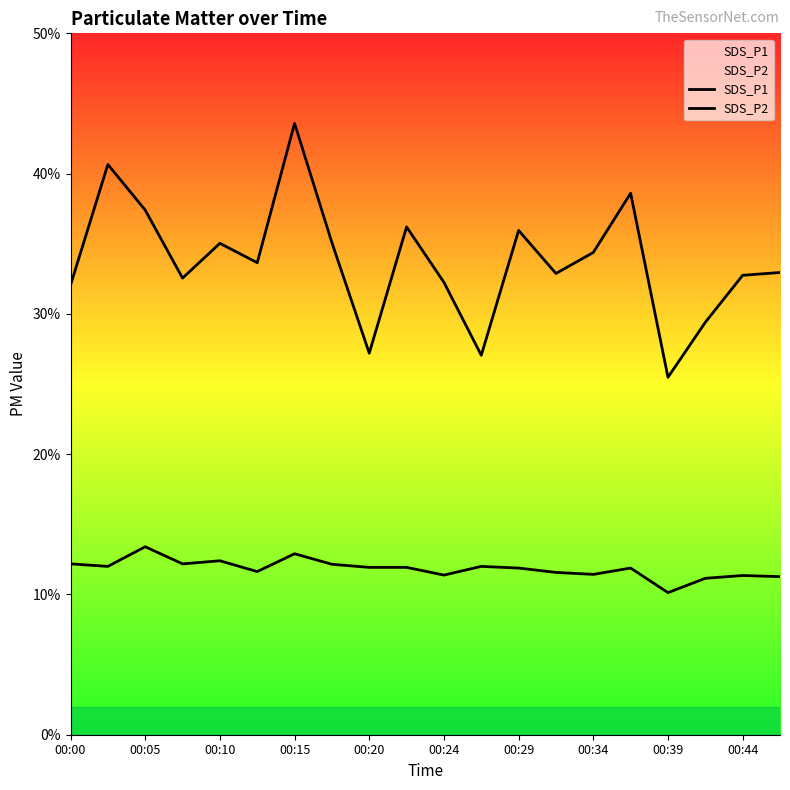

What is the greatest value displayed?

43.6